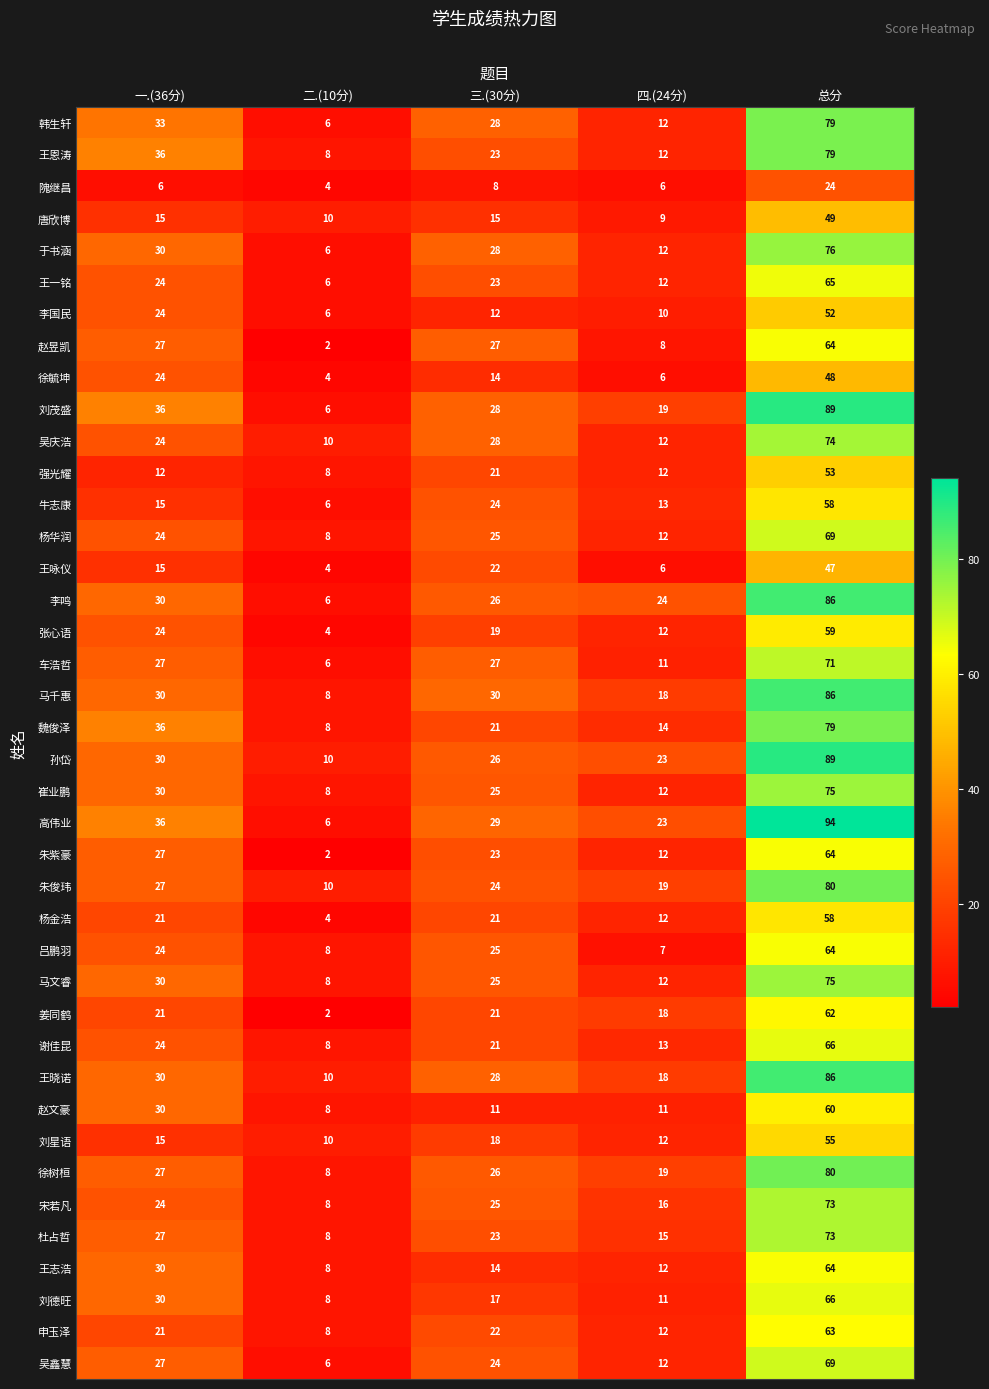

True or false: 隗继昌 has a value of 6 at 四.(24分).

True